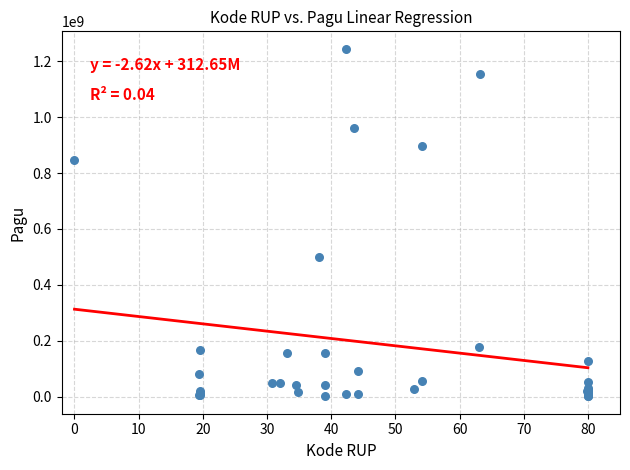

What Y value in the scatter plot is closest to 622840000?

499932000